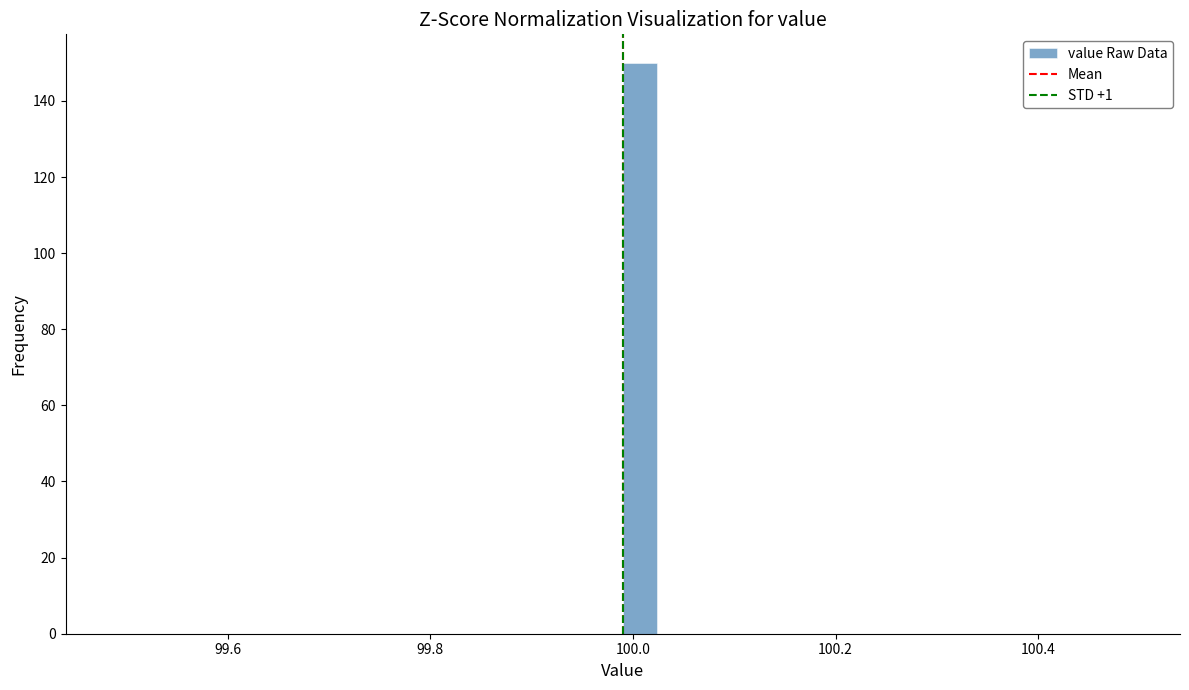

Around what value on the x-axis is the tallest bar? Give the approximate position of its centre, as read against the axis.

100.00